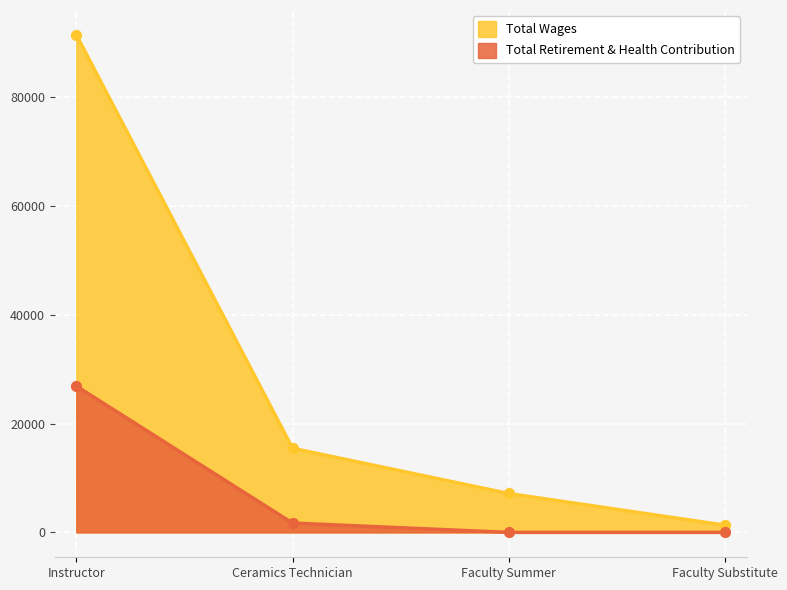

At how many categories does at least one series exceed 29151?

1